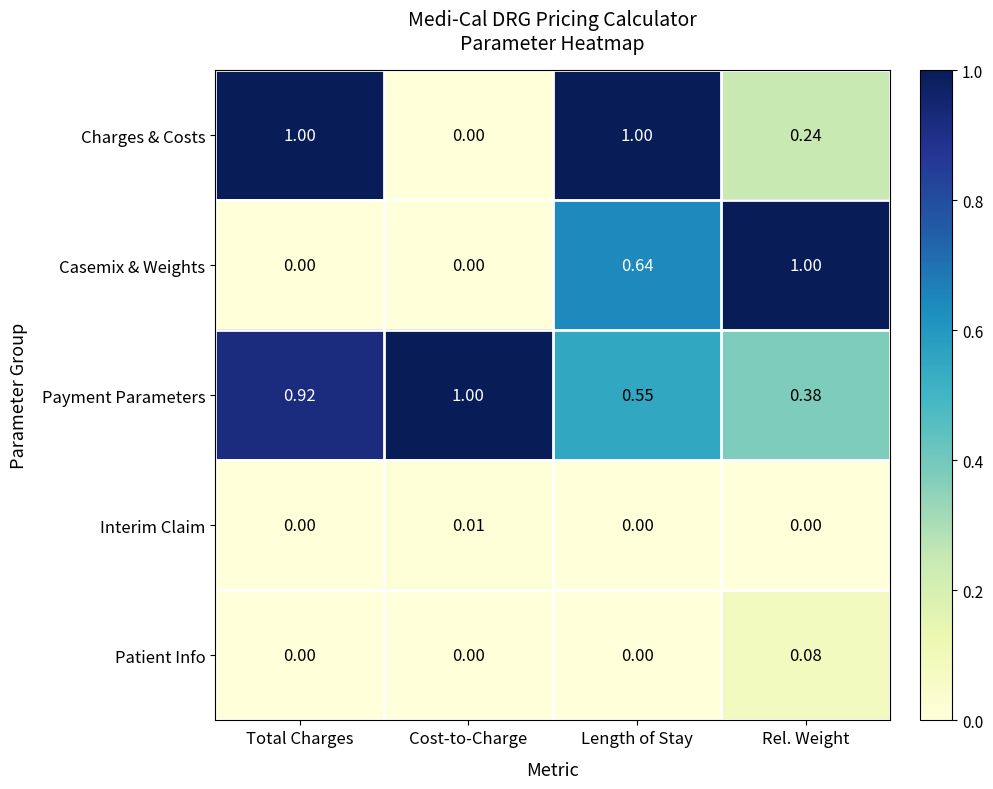

Which series changed the most between Cost-to-Charge and Length of Stay?

Charges & Costs